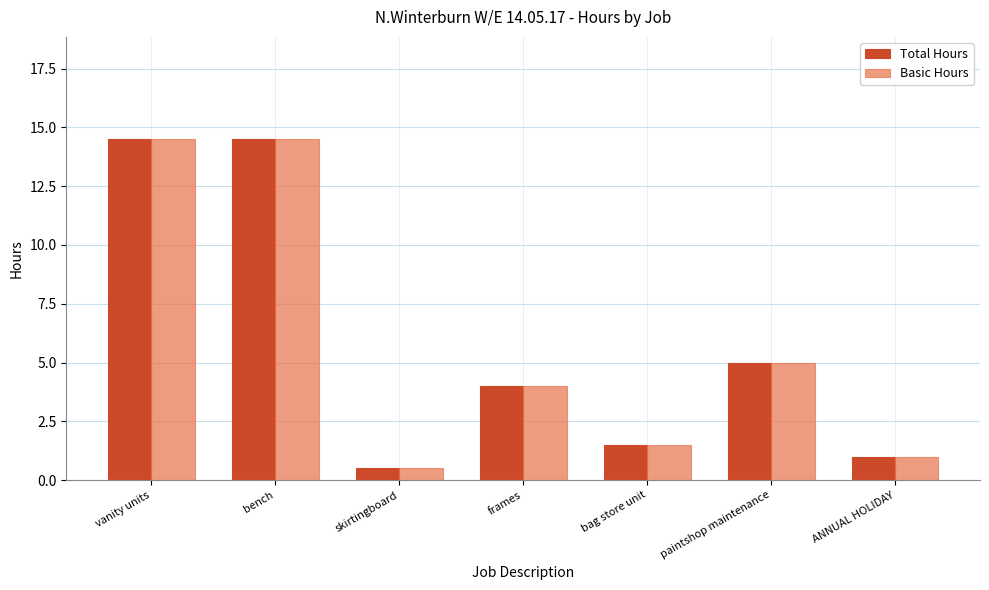

At which label is Basic Hours closest to 7?

paintshop maintenance